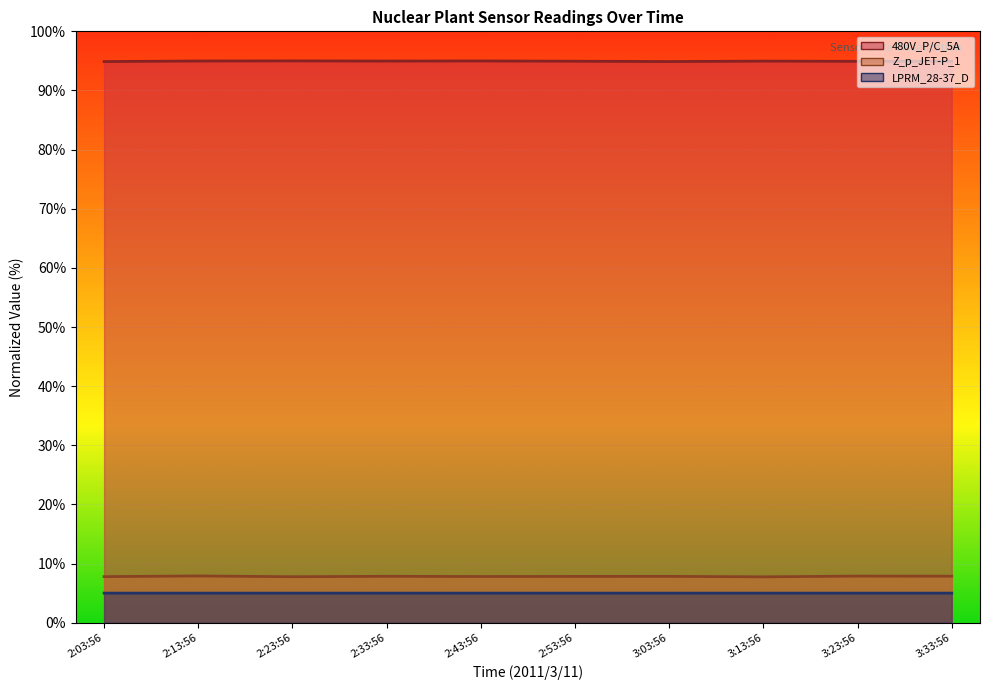

What is the difference between the highest and lowest values at 2:13:56?

90.0